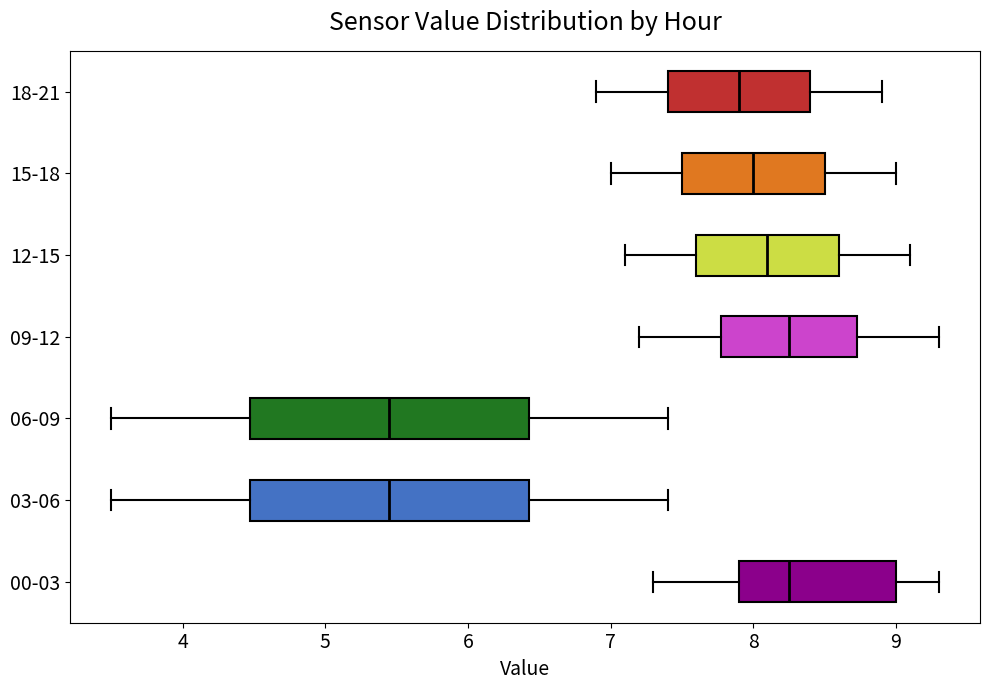

Where does the median line of the box for 00-03 sit on the x-axis? The values are not printed on the chart, so give them approximately, as read against the axis.

8.3